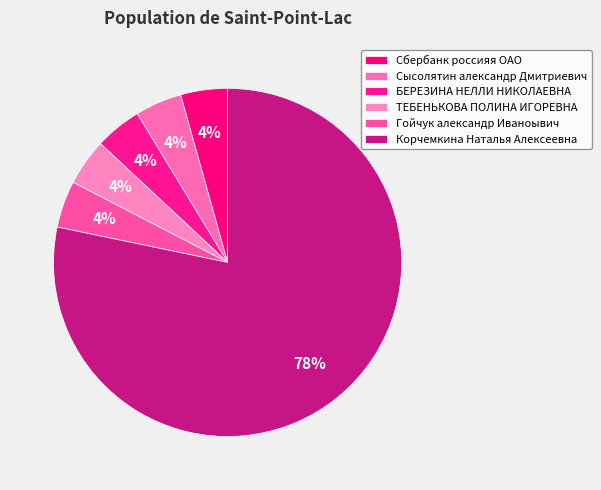

To the nearest percent, what is the difference between the largest and smallest slice percentages?

74%